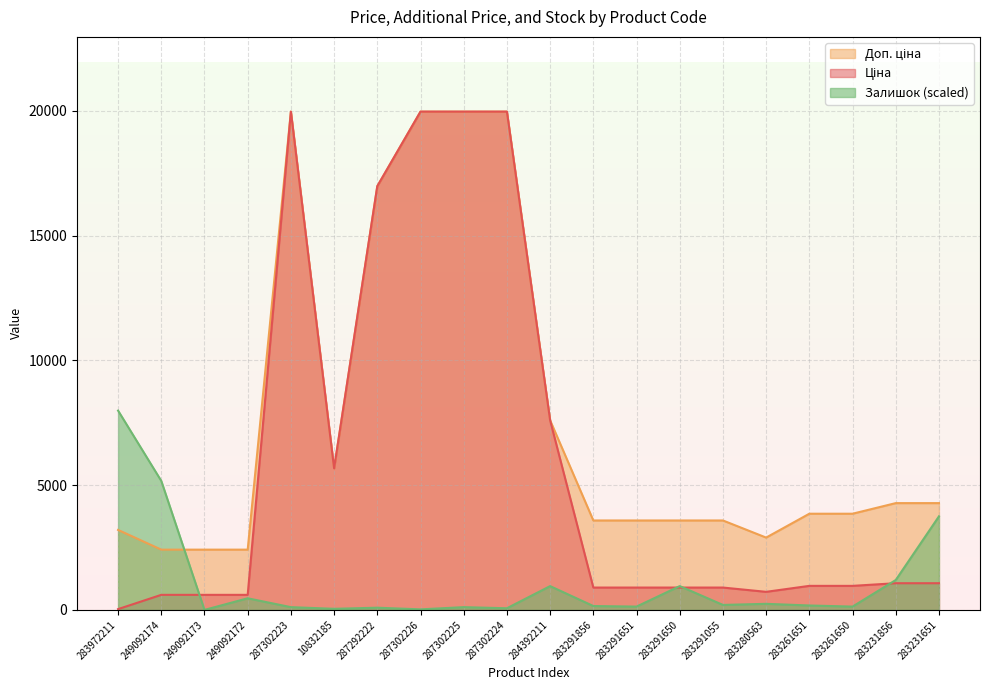

What is the average value of the Ціна series?

6016.1